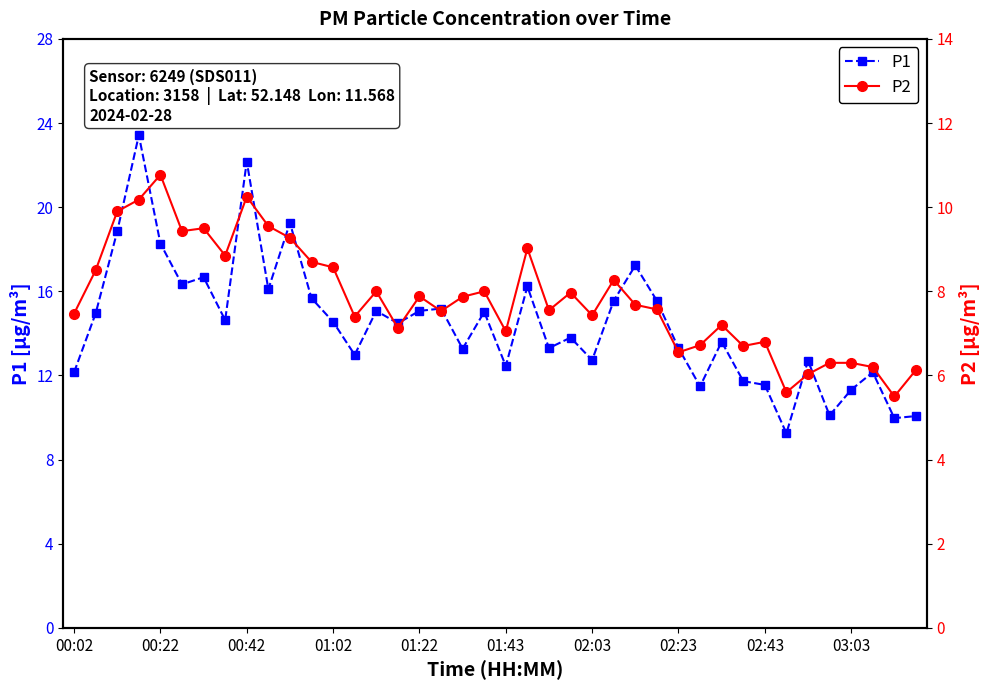

How many values in the P1 series are below 14?

19